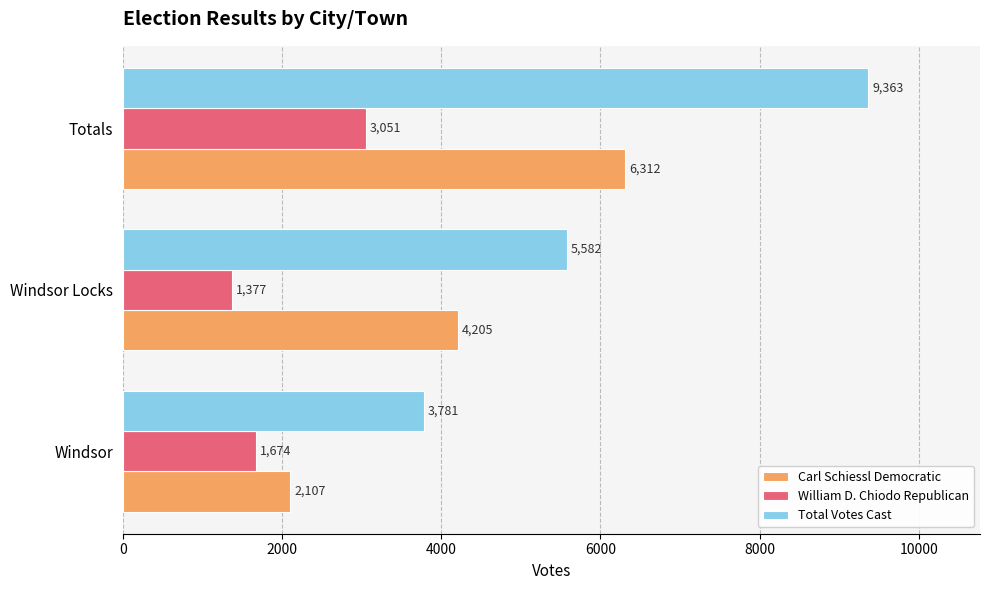

What is the difference between the highest and lowest values at Totals?

6312